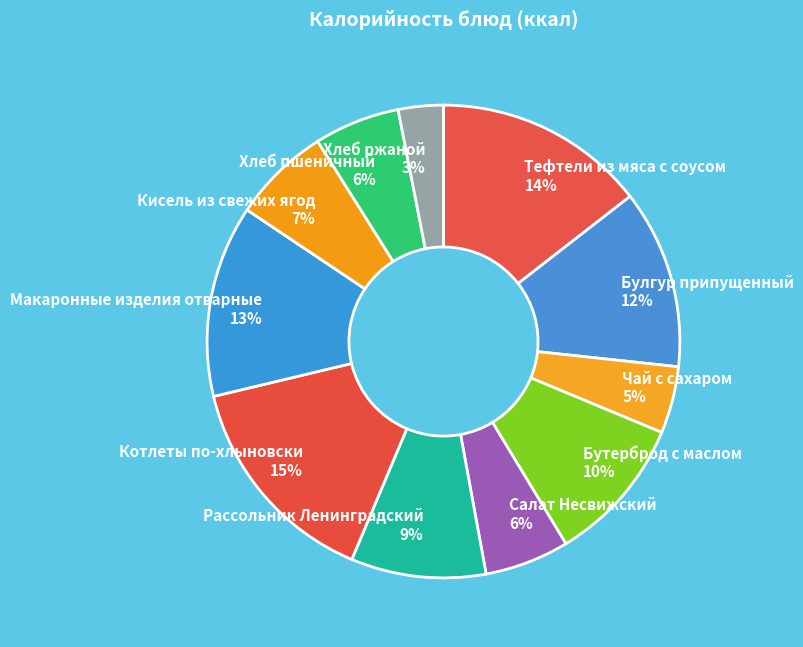

How many slices are in this pie chart?

11